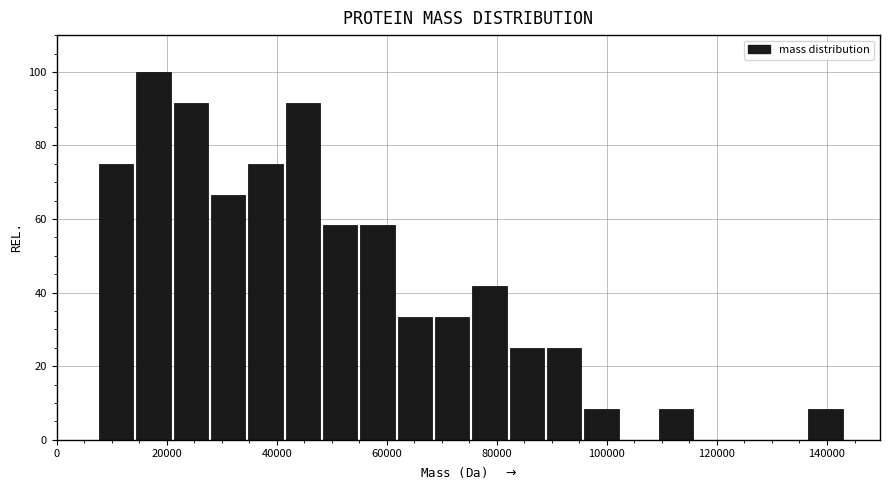

Read against the x-axis, roughly where is the centre of the tallest bar?

18000